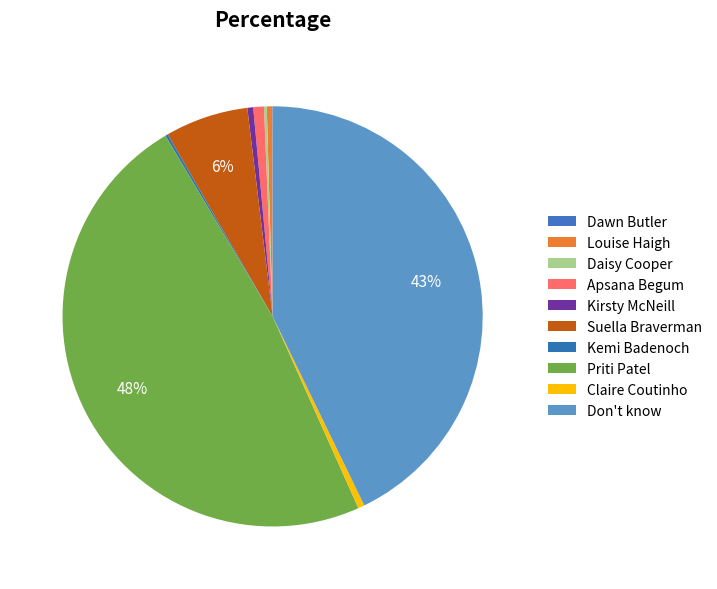

Which category has the biggest portion of the pie?

Priti Patel